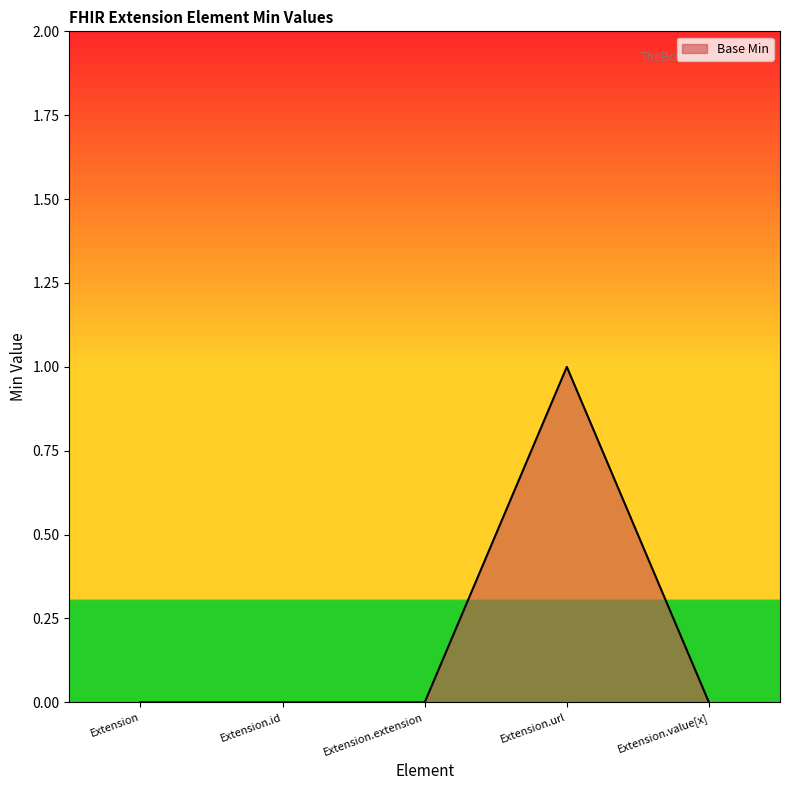

Between Extension.extension and Extension.url, which is larger?

Extension.url